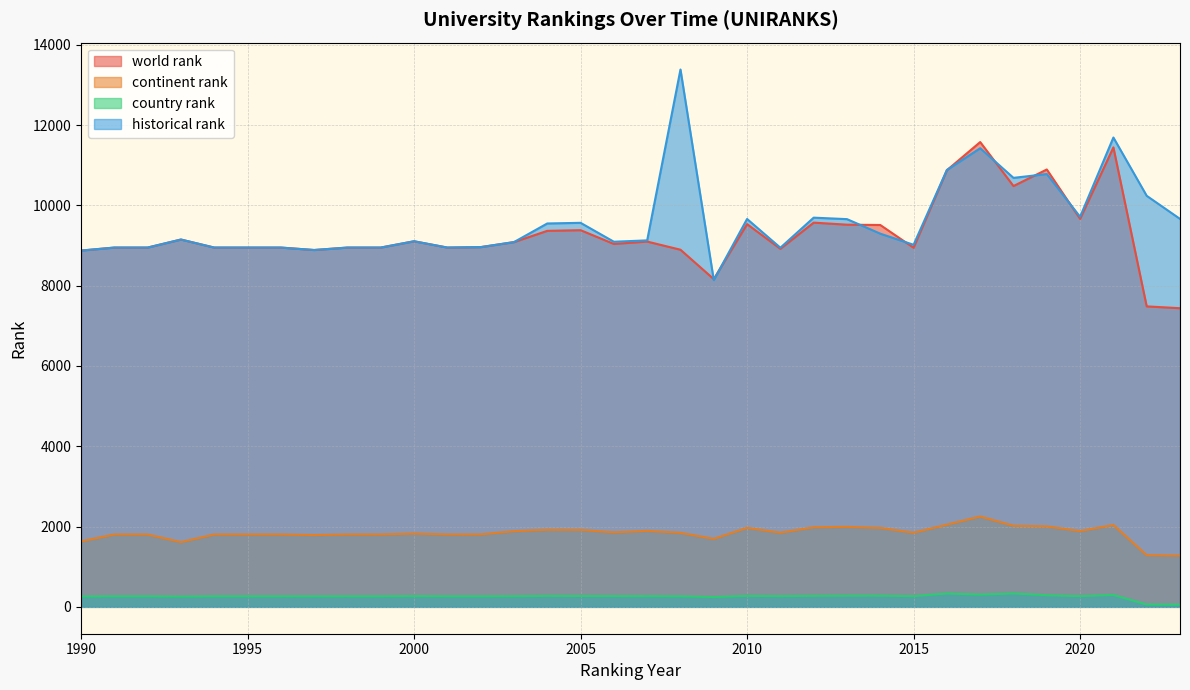

Does the chart display data point markers on the line(s)?

No